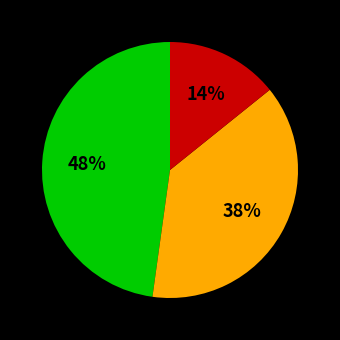

To the nearest percent, what is the average slice percentage?

33%